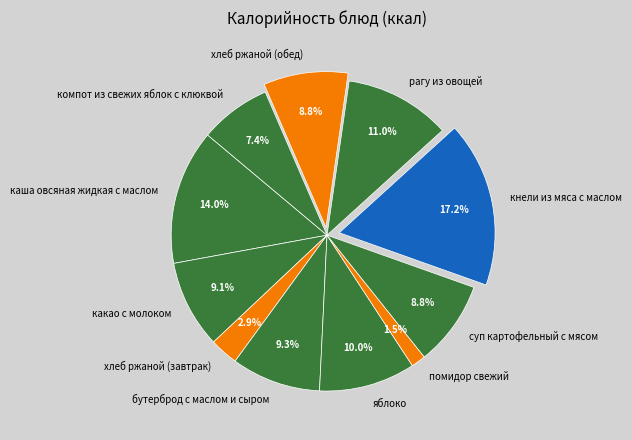

To the nearest percent, what portion does компот из свежих яблок с клюквой represent?

7%